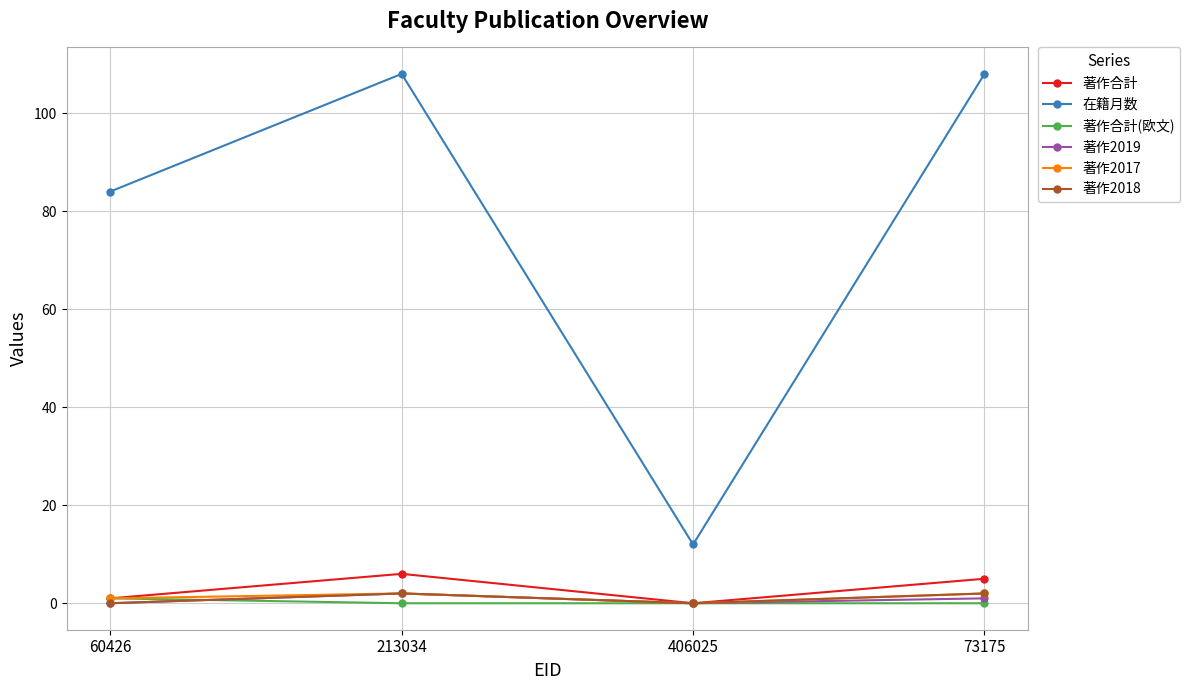

Is it true that 著作2017 equals 2 at 213034?

True